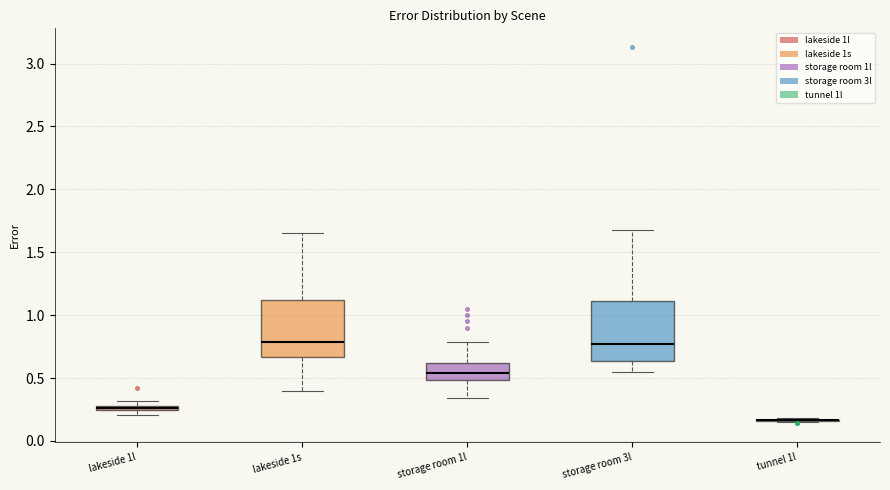

Where is the lower edge of the box for lakeside 1l on the y-axis? The values are not printed on the chart, so give them approximately, as read against the axis.

0.25